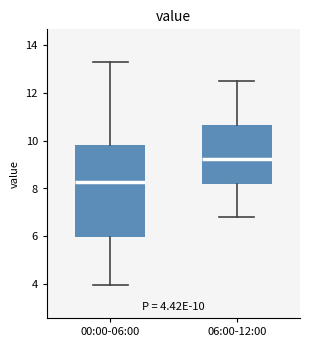

Which box has the lowest median line?

00:00-06:00